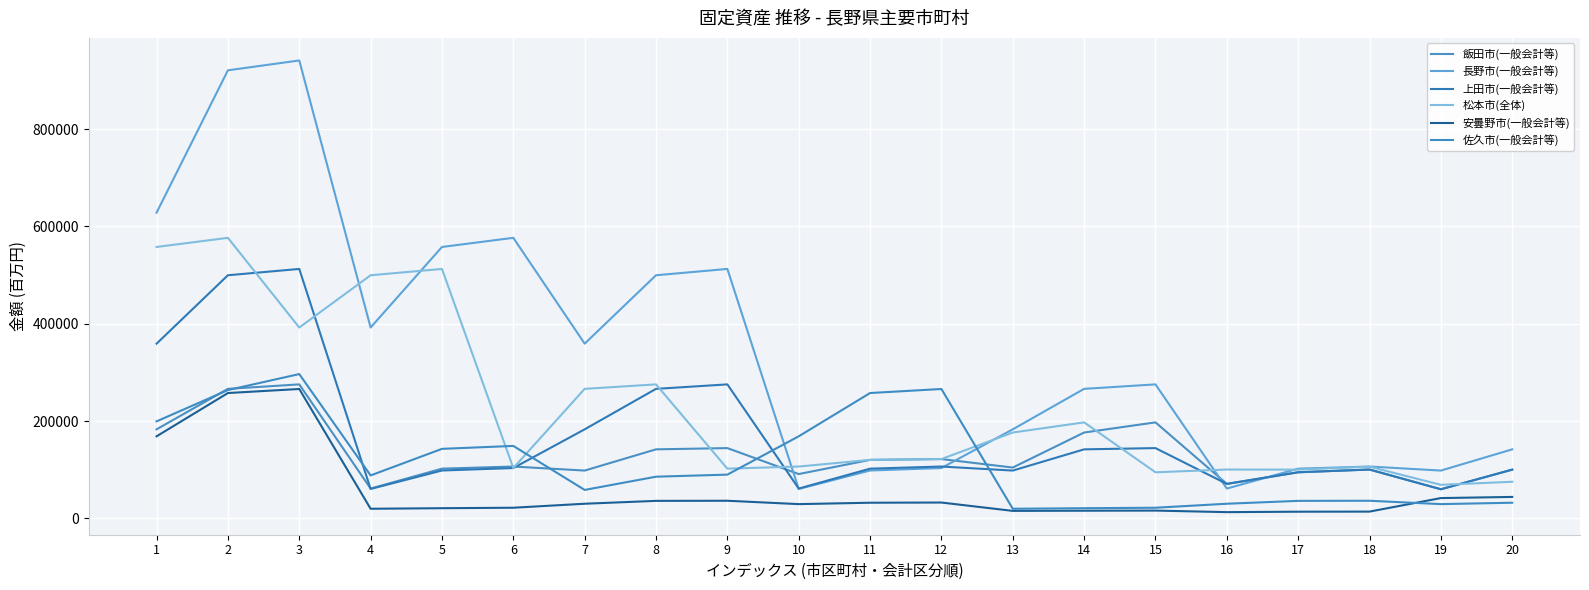

Reading right to left, transcribe all the data shown in this chart.

飯田市(一般会計等): 100209	59891	100408	94771	70918	197309	176438	104504	121919	120258	91108	144448	141886	98287	106593	102213	61321	275351	266160	183001
長野市(一般会計等): 141886	98287	106593	102213	61321	275351	266160	183001	103465	98397	60535	512536	499557	359011	576442	557656	392177	940808	920600	628063
上田市(一般会計等): 100209	59891	100408	94771	70918	144448	141886	98287	106593	102213	61321	275351	266160	183001	103465	98397	60535	512536	499557	359011
松本市(全体): 75271	69021	106292	100209	100408	94771	197309	176438	121919	120258	106593	102213	275351	266160	103465	512536	499557	392177	576442	557656
安曇野市(一般会計等): 44137	41792	13987	13797	12887	16089	15821	15464	32635	32216	29359	36281	36050	30142	21943	20969	19840	265880	257601	168654
佐久市(一般会計等): 32216	29359	36281	36050	30142	21943	20969	19840	265880	257601	168654	89961	85704	58541	148919	142922	88308	296545	263666	199383